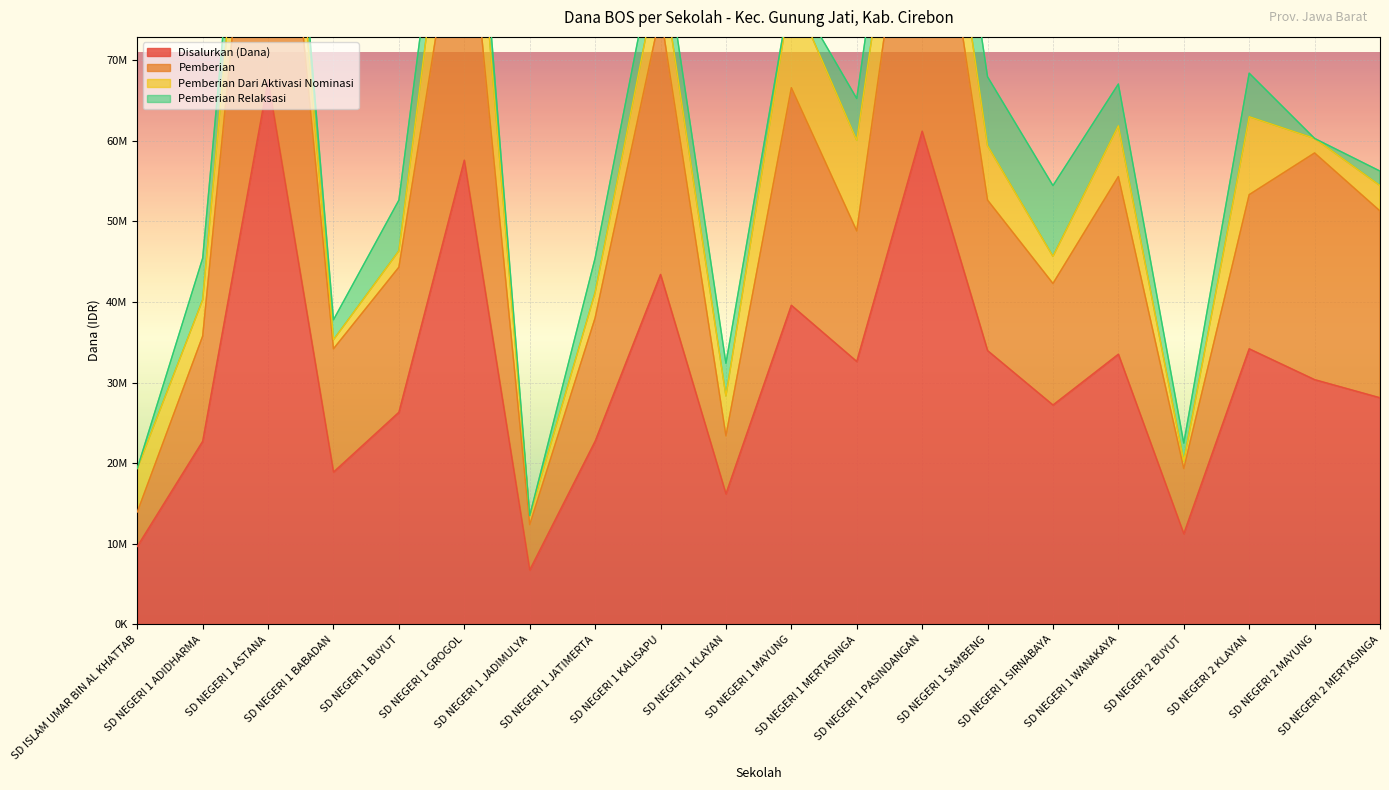

Is it true that Pemberian equals 20521592 at SD NEGERI 1 MERTASINGA?

False